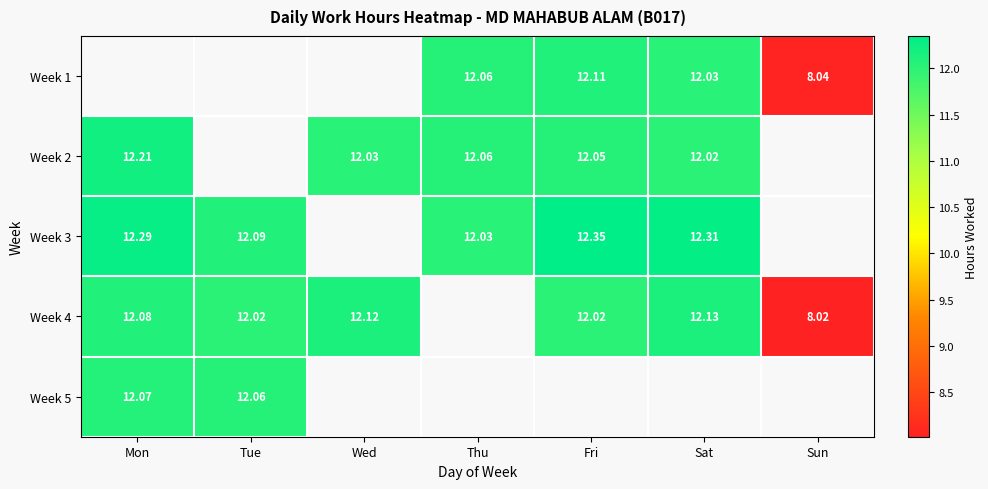

Between Mon and Wed, which is larger?

Wed